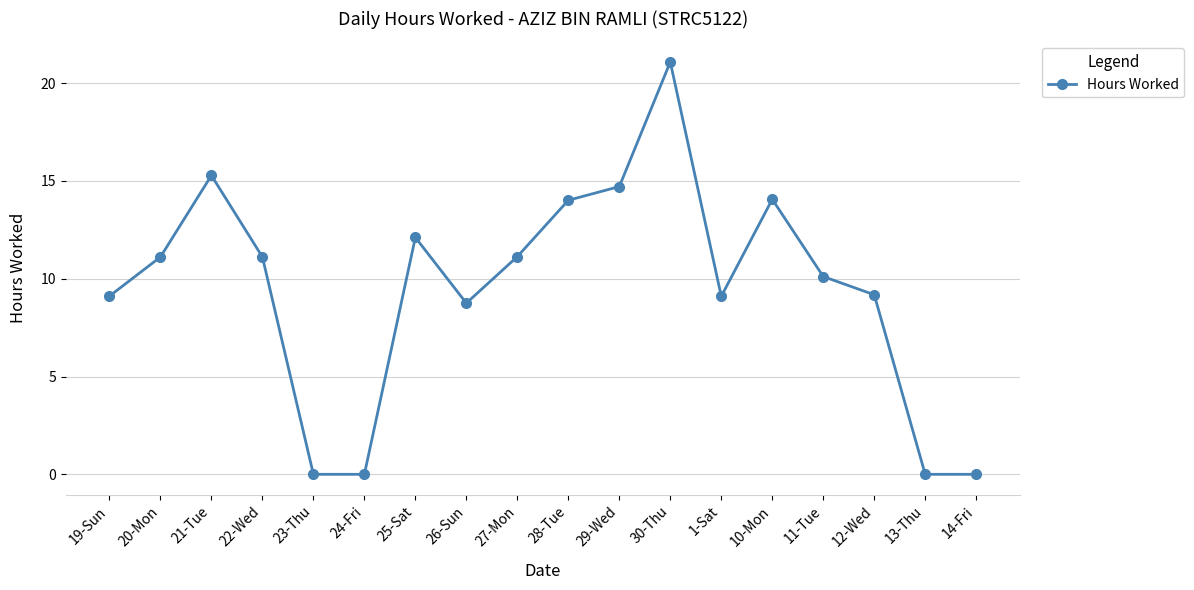

What is the label of the 2nd point from the right?

13-Thu